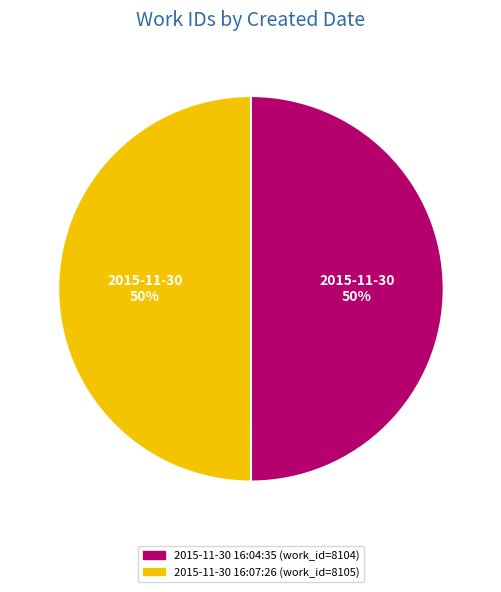

To the nearest percent, what is the average slice percentage?

50%